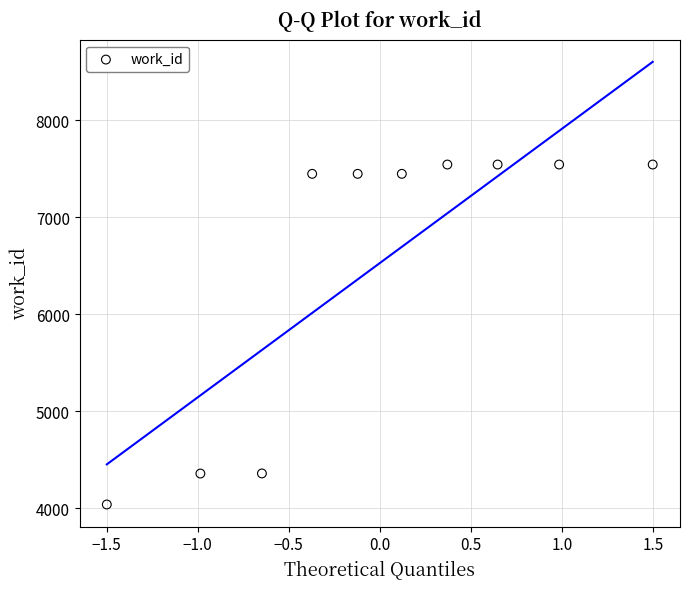

What is the range of Y values (max minus min)?

3505